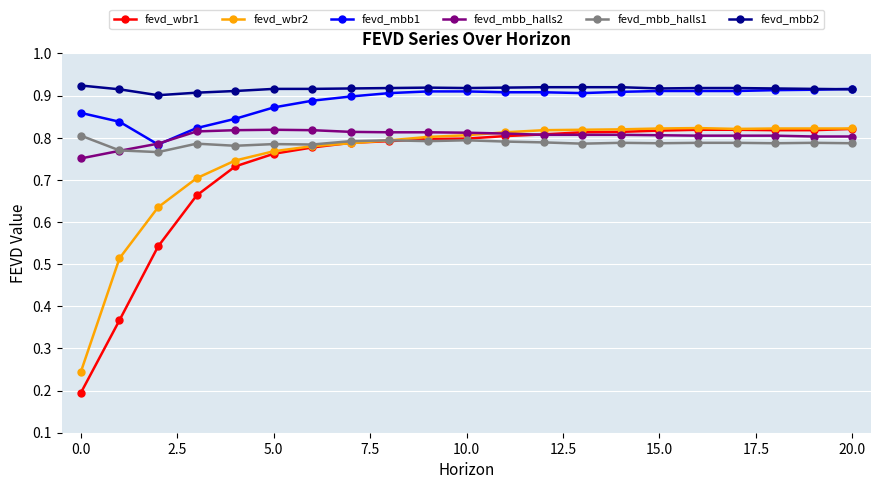

How many fevd_wbr1 values are between 0 and 1?

21